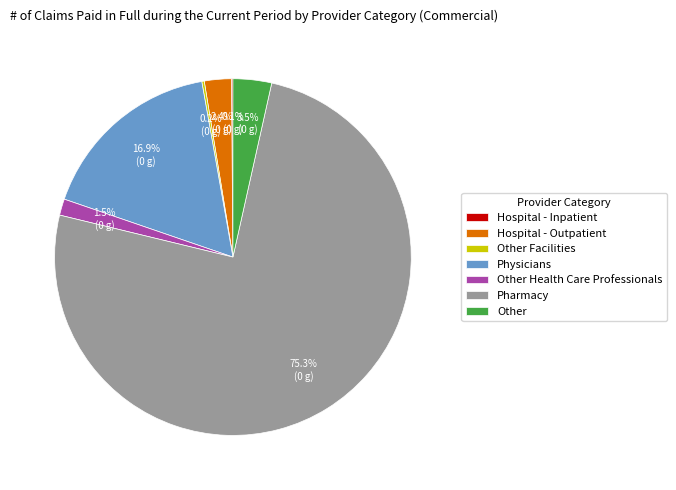

To the nearest percent, what is the combined percentage of Hospital - Outpatient and Other Health Care Professionals?

4%